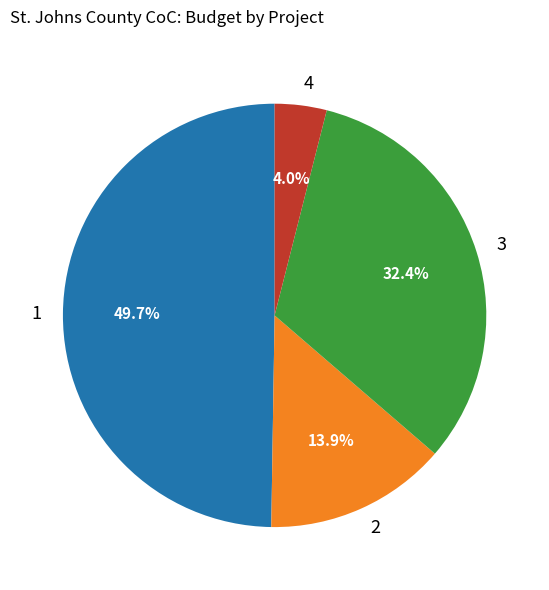

Rank the categories by value from lowest to highest.

4, 2, 3, 1